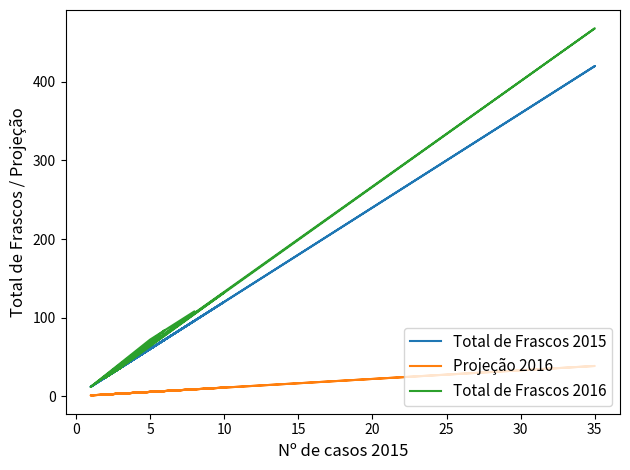

True or false: Total de Frascos 2016 and Projeção 2016 cross at least once.

False